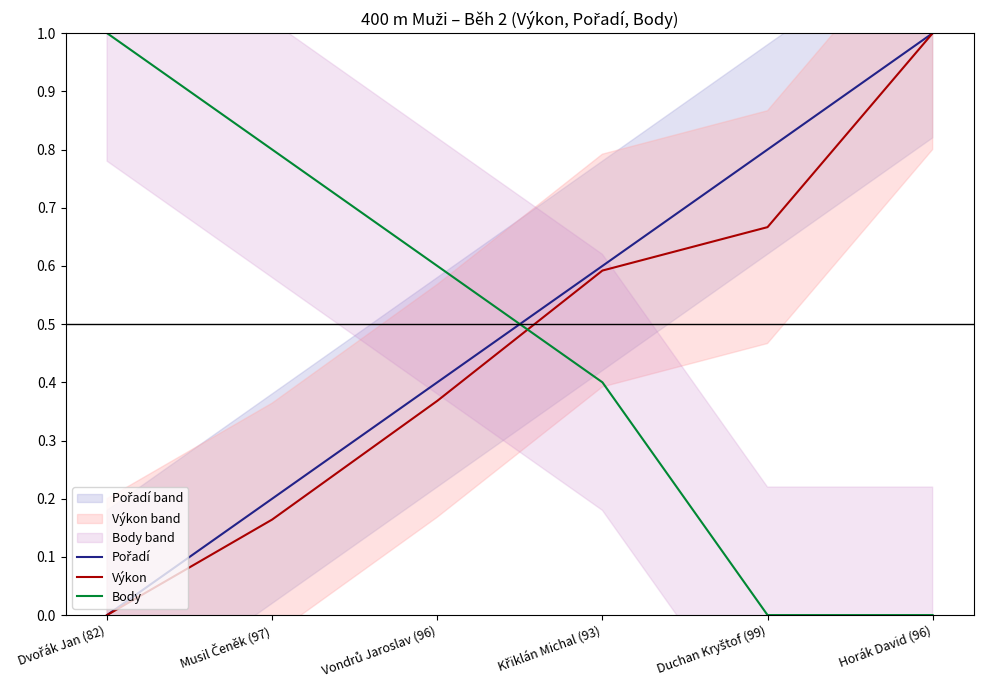

Reading left to right, what are all the values shown in this chart?

Pořadí: Dvořák Jan (82)=0.0	Musil Čeněk (97)=0.2	Vondrů Jaroslav (96)=0.4	Křiklán Michal (93)=0.6	Duchan Kryštof (99)=0.8	Horák David (96)=1.0
Výkon: Dvořák Jan (82)=0.0	Musil Čeněk (97)=0.2	Vondrů Jaroslav (96)=0.4	Křiklán Michal (93)=0.6	Duchan Kryštof (99)=0.7	Horák David (96)=1.0
Body: Dvořák Jan (82)=1.0	Musil Čeněk (97)=0.8	Vondrů Jaroslav (96)=0.6	Křiklán Michal (93)=0.4	Duchan Kryštof (99)=0.0	Horák David (96)=0.0